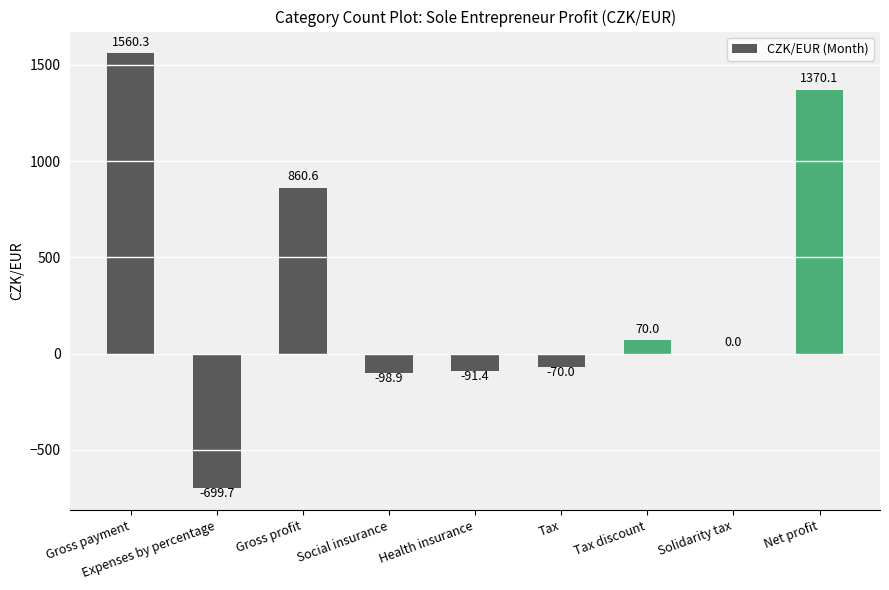

At which label is the value closest to 430?

Tax discount